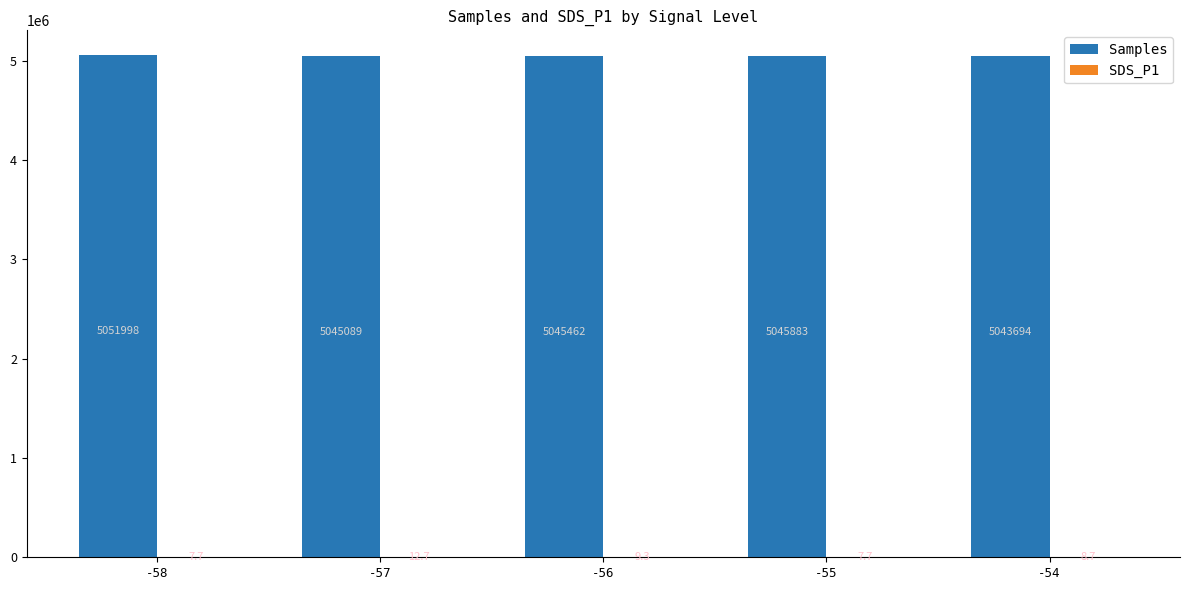

Are the bars horizontal?

No